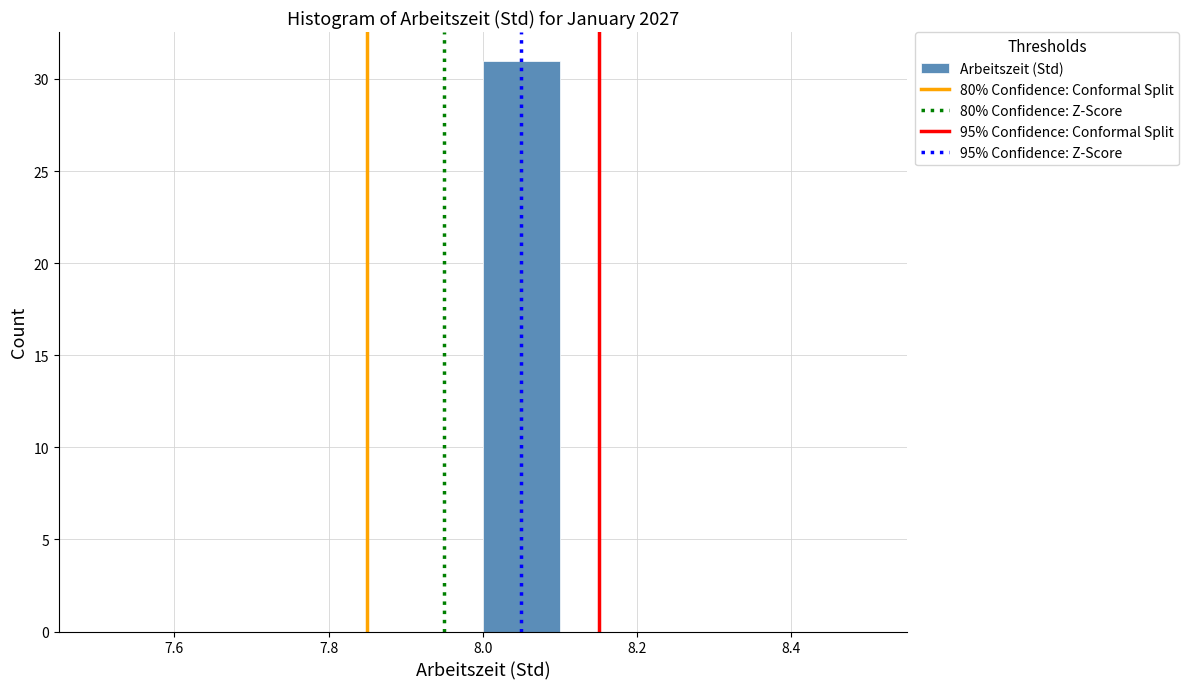

What is the height of the bar covering 8.0 to 8.1 on the x-axis? The values are not printed on the chart, so give them approximately, as read against the axis.

31